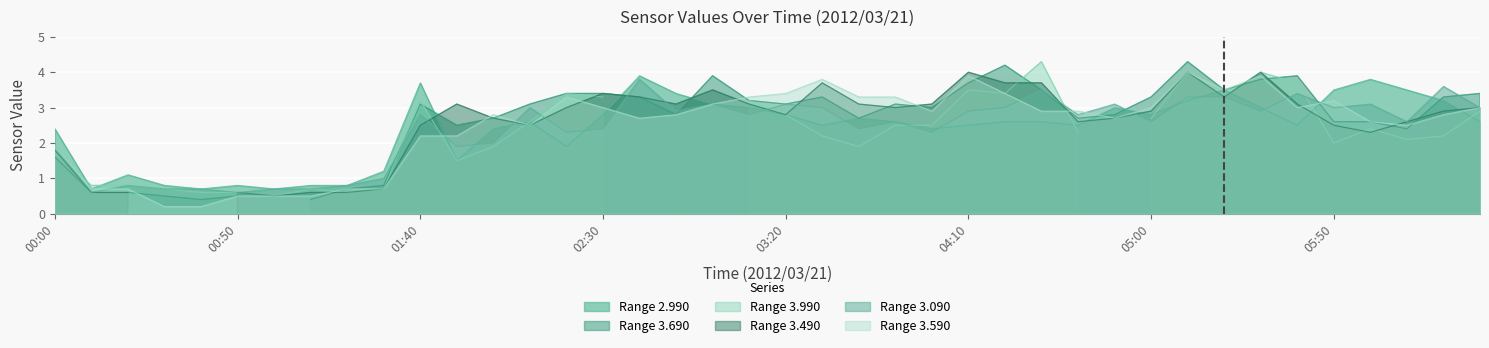

The Range 2.990 series shows 0.2 at 00:50. True or false?

False